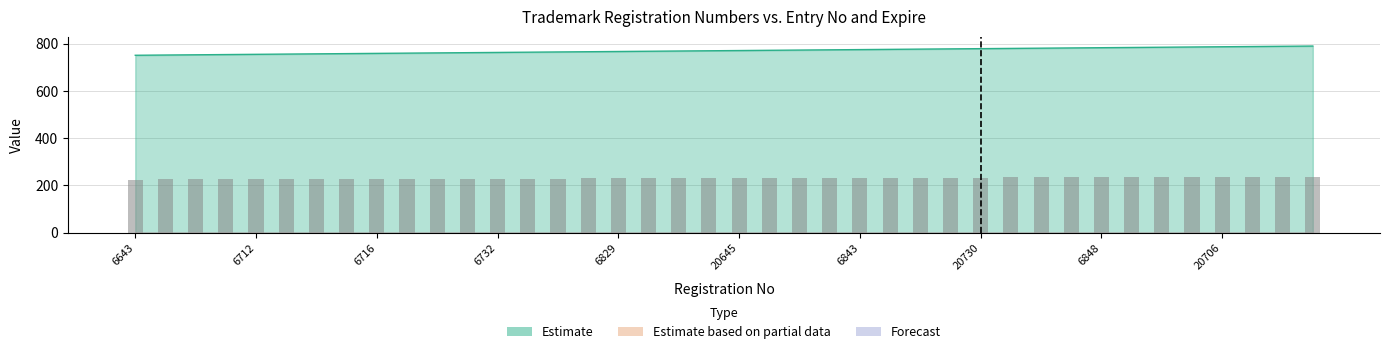

Between 6829 and 6716, which is larger?

6829